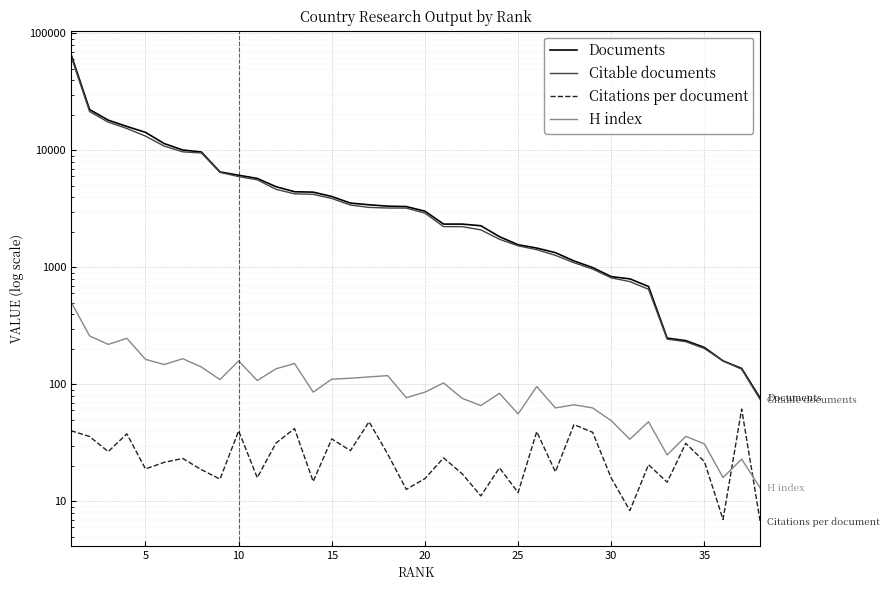

Reading left to right, what are all the values shown in this chart?

Documents: 66594.0	22376.0	18162.0	16046.0	14290.0	11462.0	10095.0	9702.0	6558.0	6141.0	5770.0	4905.0	4439.0	4404.0	4042.0	3550.0	3435.0	3342.0	3315.0	3027.0	2349.0	2348.0	2273.0	1833.0	1564.0	1465.0	1339.0	1137.0	998.0	835.0	799.0	688.0	249.0	237.0	207.0	159.0	137.0	76.0
Citable documents: 64357.0	21518.0	17475.0	15417.0	13275.0	10904.0	9737.0	9523.0	6493.0	5987.0	5612.0	4657.0	4262.0	4218.0	3888.0	3416.0	3262.0	3222.0	3218.0	2913.0	2234.0	2233.0	2097.0	1742.0	1531.0	1420.0	1270.0	1098.0	969.0	815.0	757.0	651.0	244.0	232.0	203.0	159.0	135.0	74.0
Citations per document: 40.2	35.9	26.6	37.8	19.0	21.6	23.3	18.7	15.5	40.1	16.0	31.5	42.0	14.8	34.2	27.2	48.0	25.4	12.7	15.7	23.6	17.2	11.2	19.4	11.9	39.5	17.9	45.4	39.0	15.8	8.3	20.6	14.6	31.4	21.9	7.0	61.6	6.6
H index: 509.0	260.0	220.0	248.0	164.0	148.0	166.0	141.0	110.0	159.0	108.0	136.0	151.0	86.0	111.0	113.0	116.0	119.0	77.0	86.0	103.0	76.0	66.0	84.0	56.0	96.0	63.0	67.0	63.0	49.0	34.0	48.0	25.0	36.0	31.0	16.0	23.0	13.0